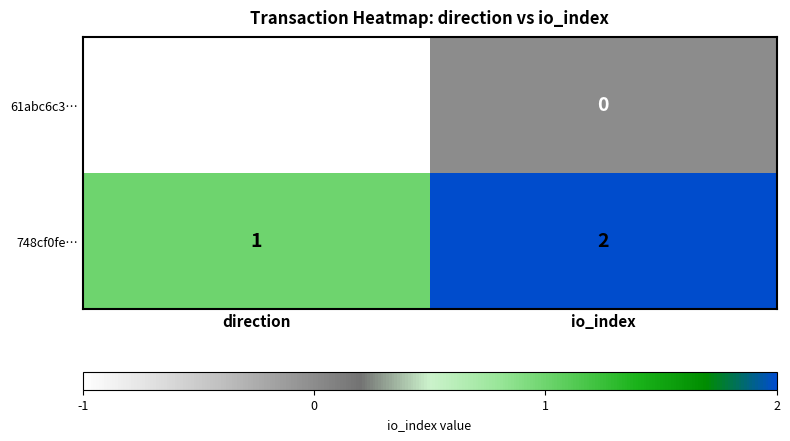

What is the sum of the 748cf0fe… values at direction and io_index?

3